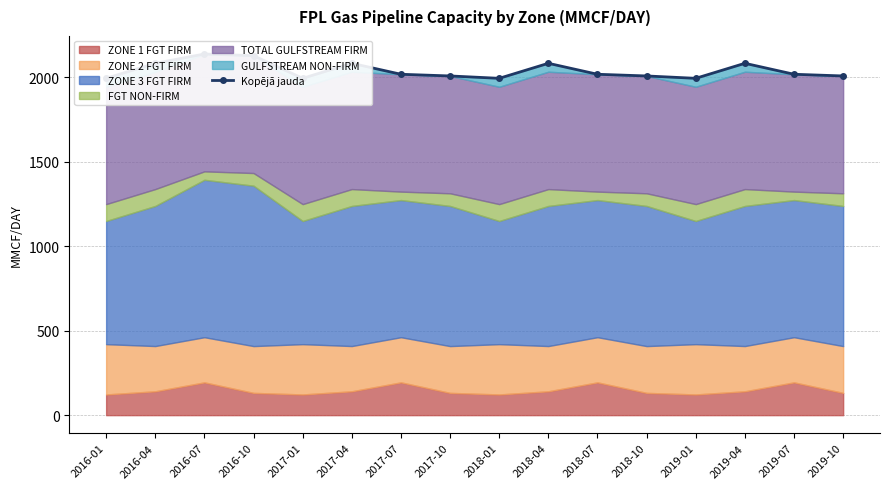

Count the number of categories in the chart.

16